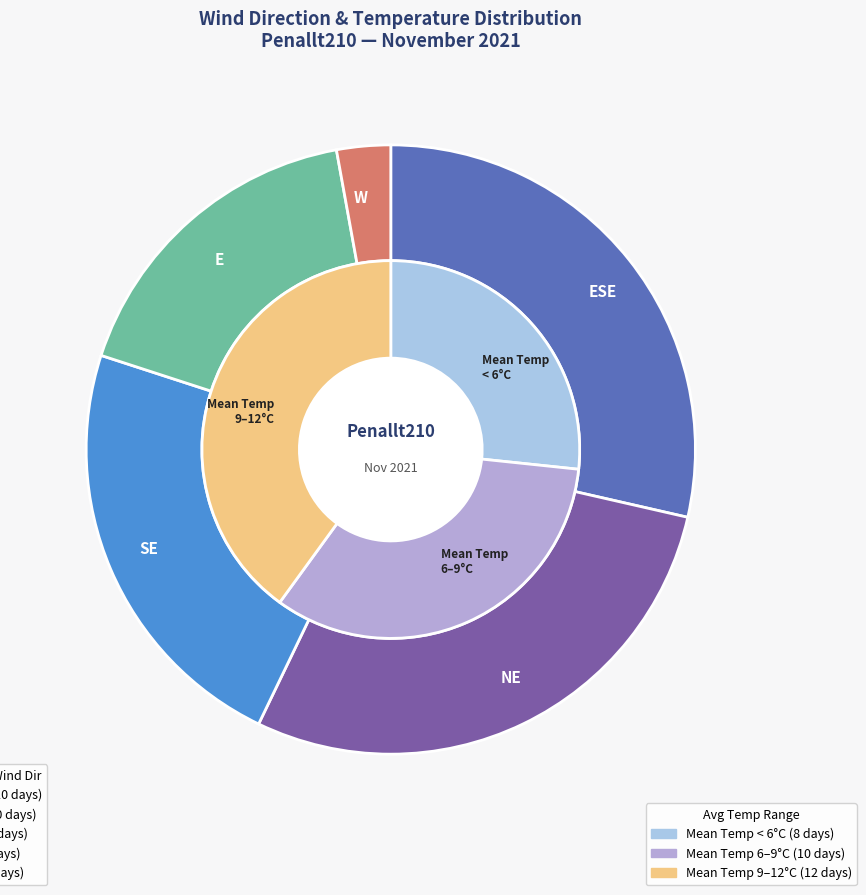

To the nearest percent, what is the combined percentage of NE and ESE?

57%